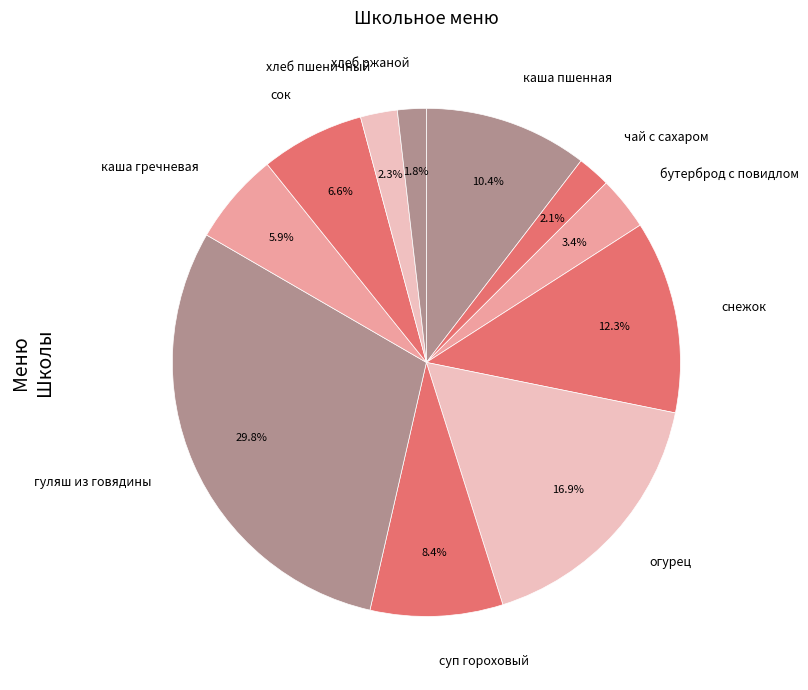

Is there a majority slice in this chart?

No